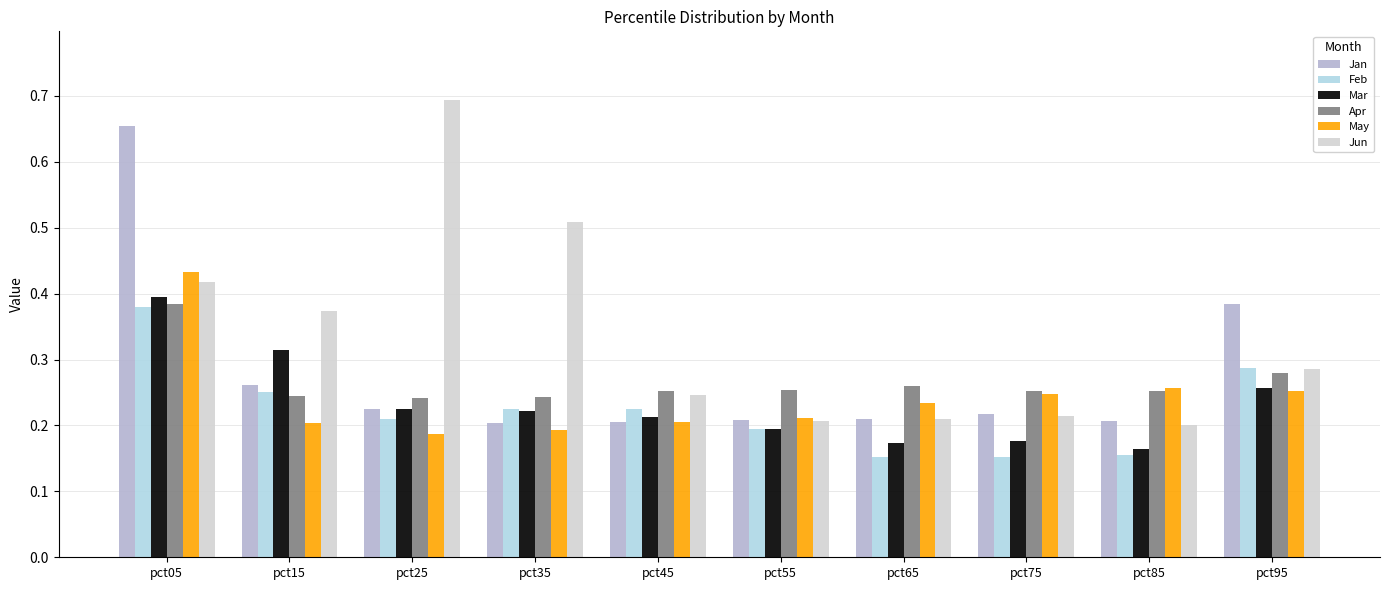

Count the Apr values in the range 0 to 1.

10